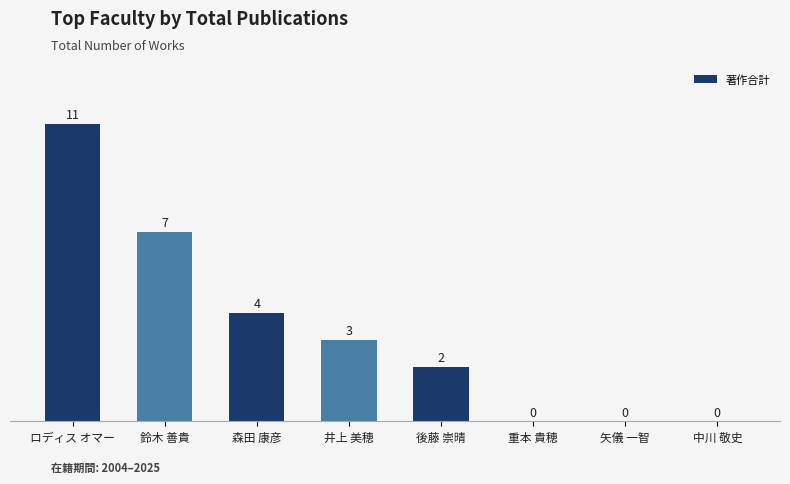

How many categories are shown in the chart?

8